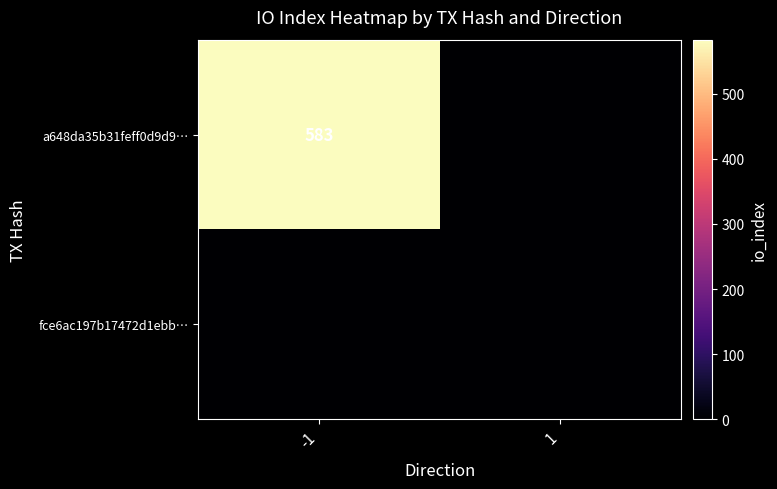

The value of a648da35b31feff0d9d9… at -1 is 583. True or false?

True